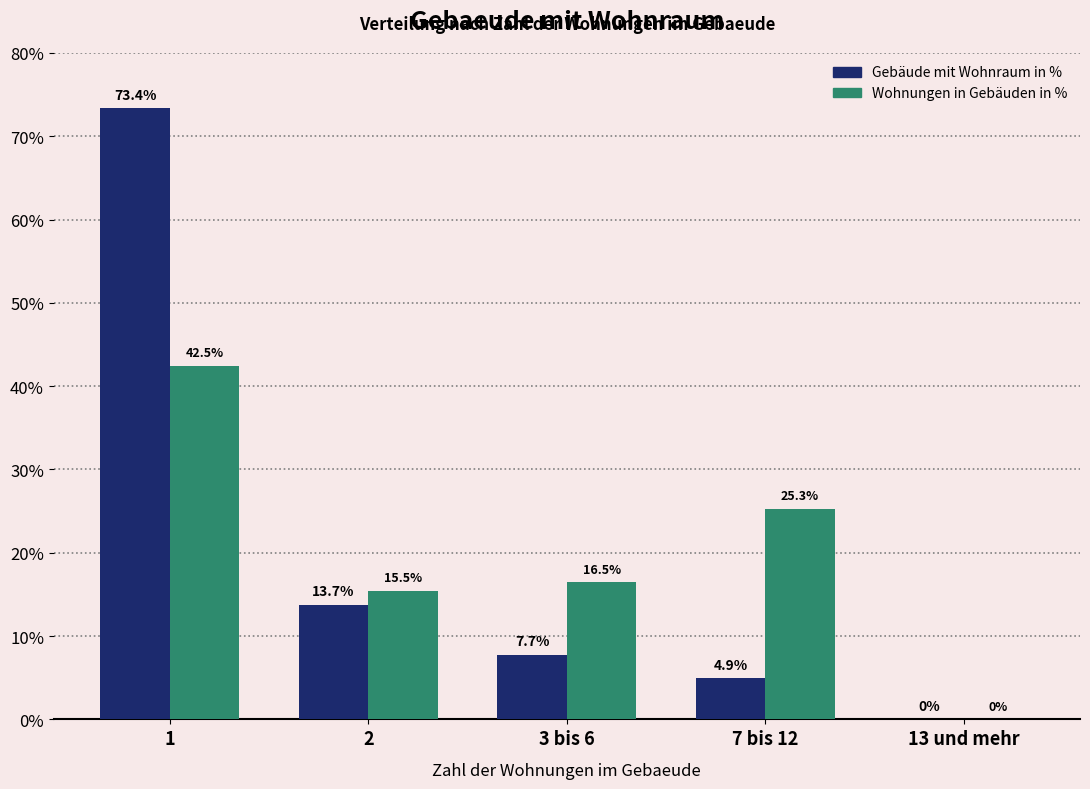

What is the total value across all series at 3 bis 6?

24.2